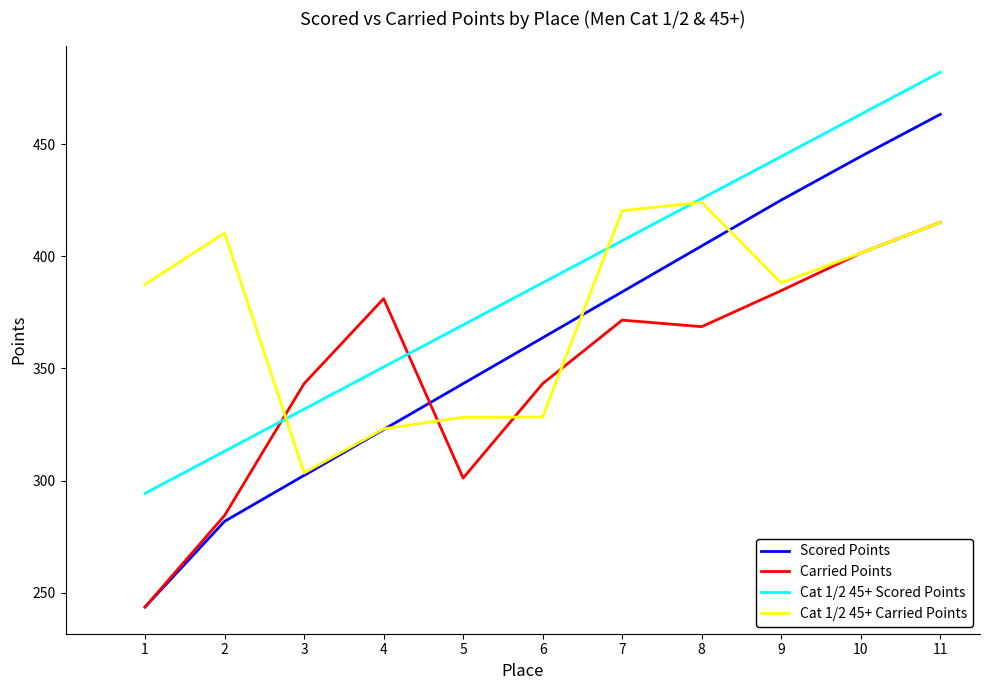

Which category has the lowest value in the Cat 1/2 45+ Carried Points series?

3